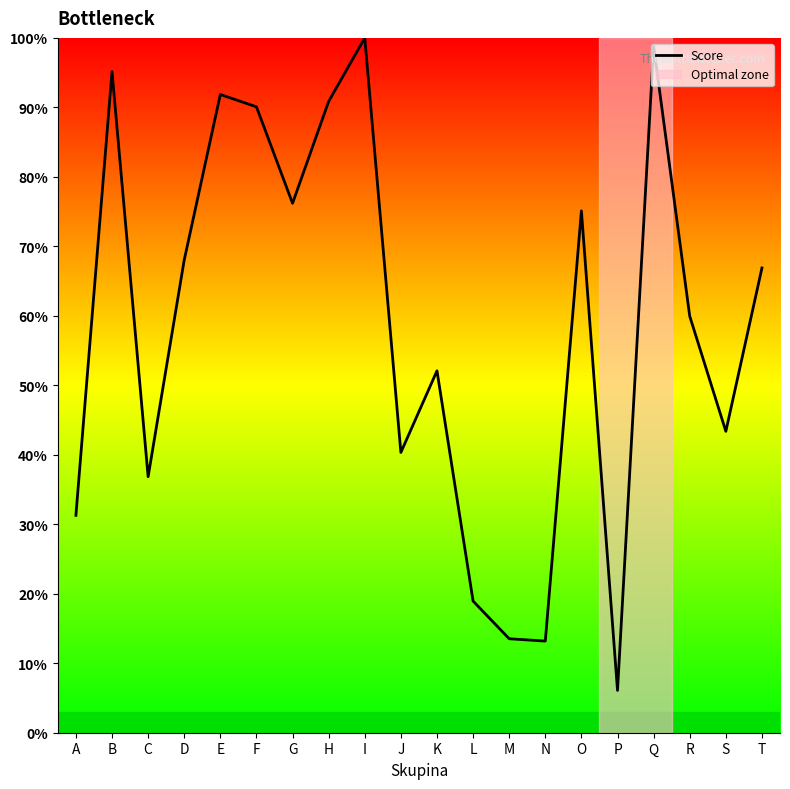

What is the maximum value shown in the chart?

100.0